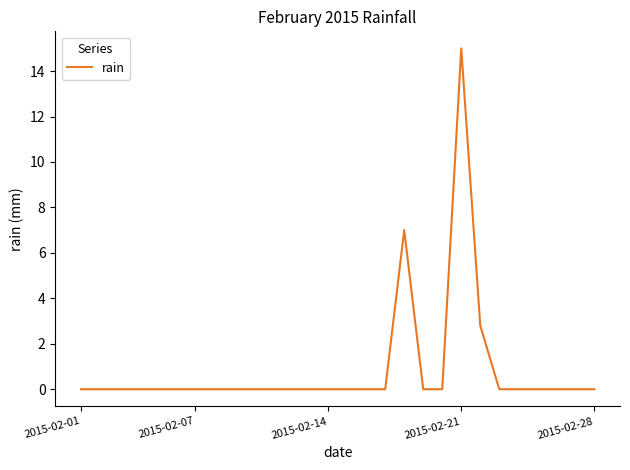

Is this an area chart (filled region under the line)?

No